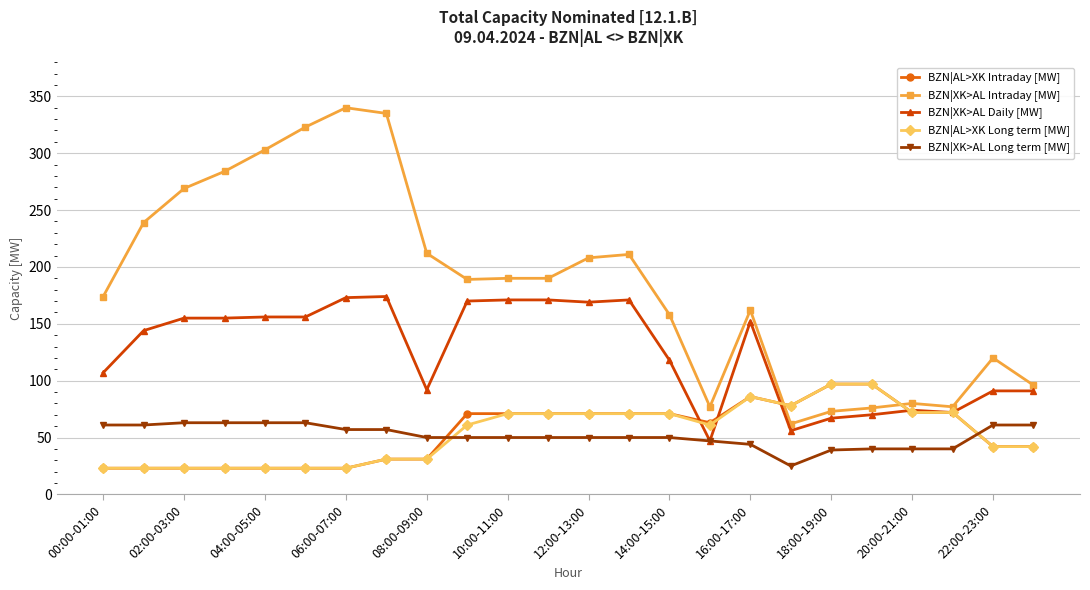

True or false: BZN|AL>XK Long term [MW] has more than 0 interior local peaks.

True